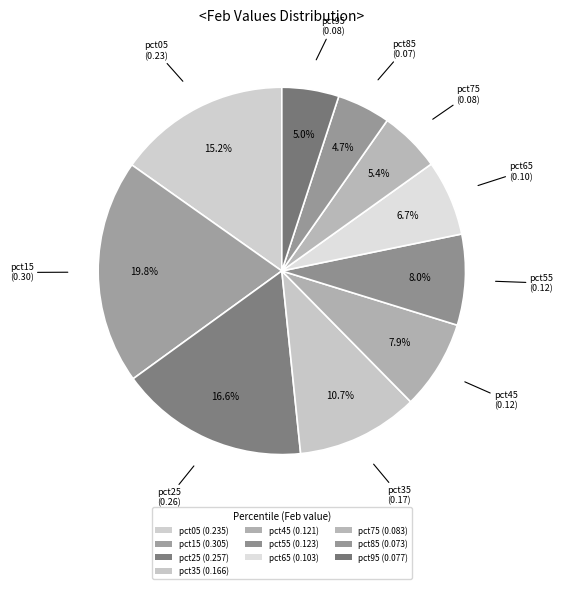

How many segments does this pie chart have?

10